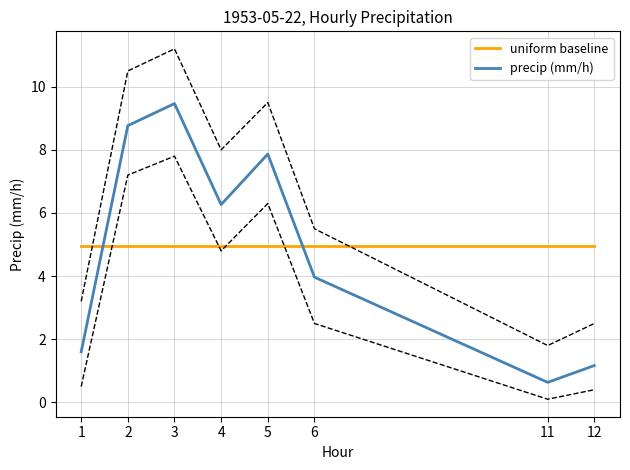

What is the spread (max minus min) of values at 4?

1.3